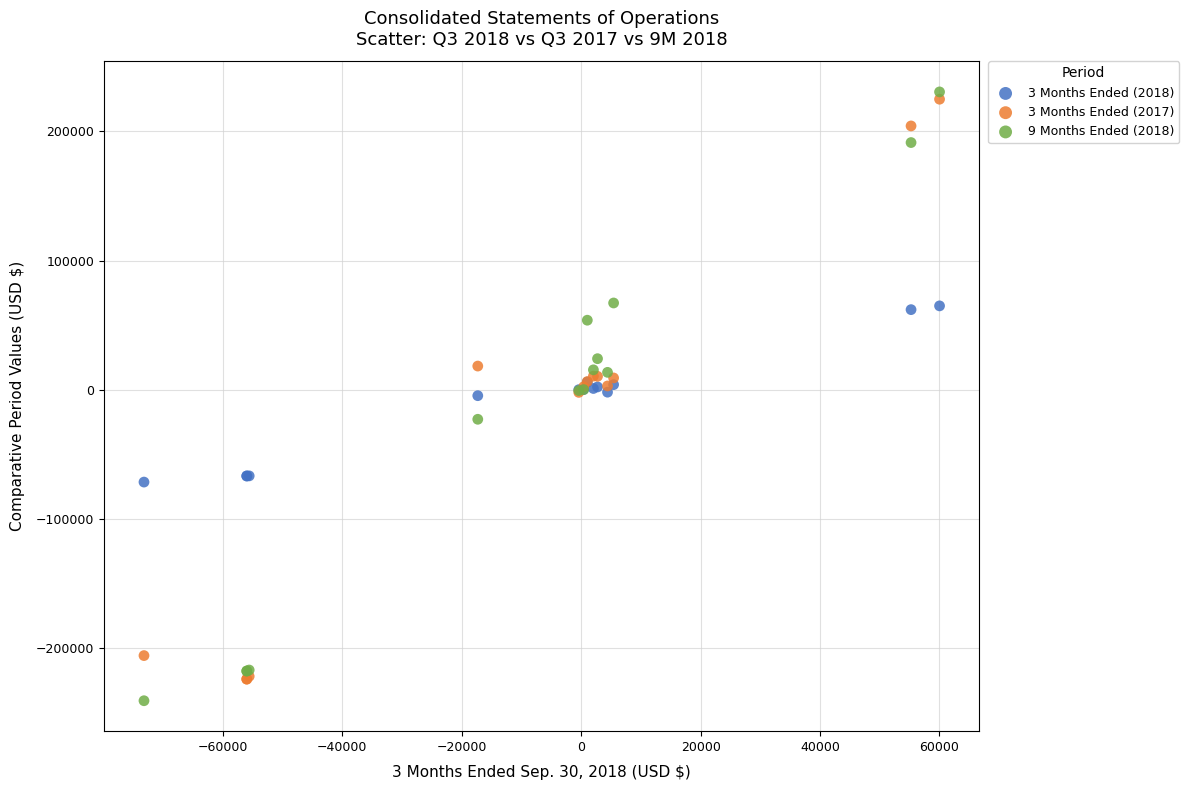

Which series has the widest spread of Y values?

9 Months Ended (2018)